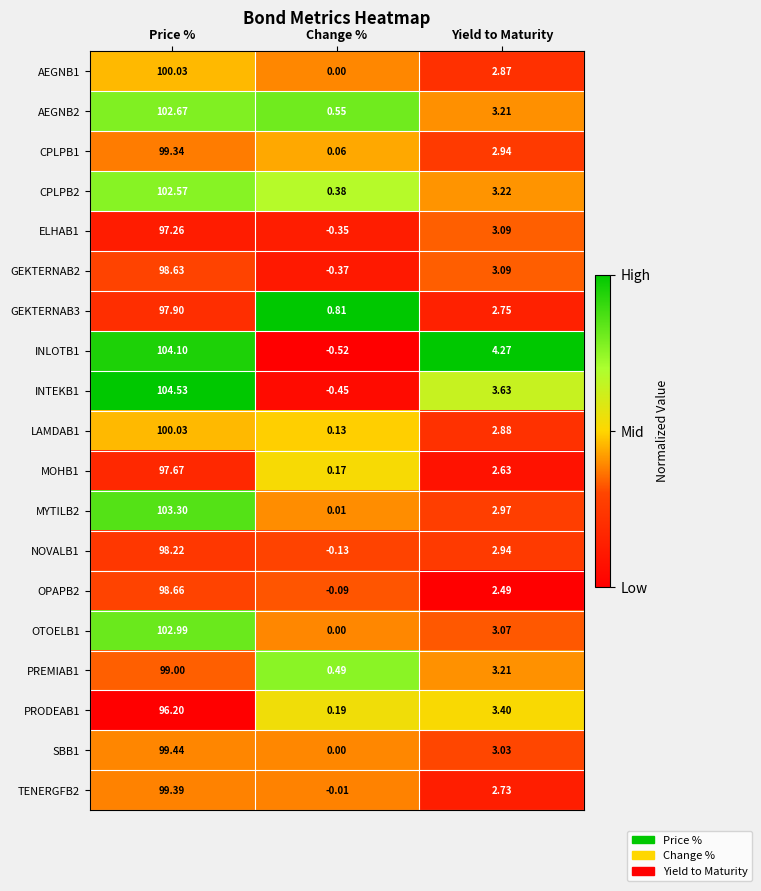

Which category has the lowest value across all series?

Change %